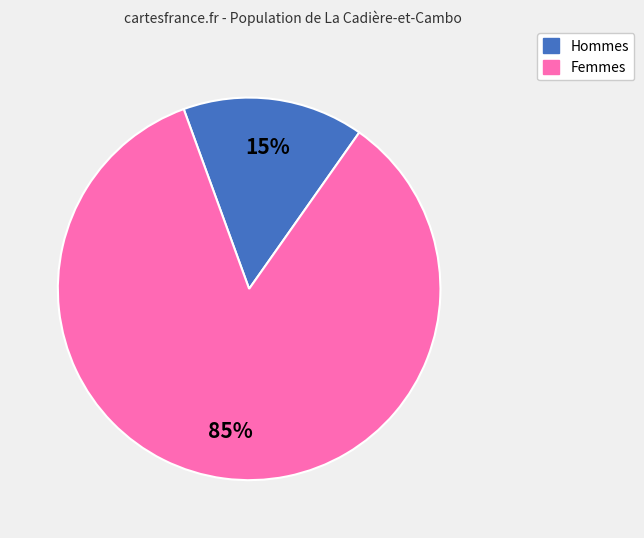

Which has a higher value, Hommes or Femmes?

Femmes